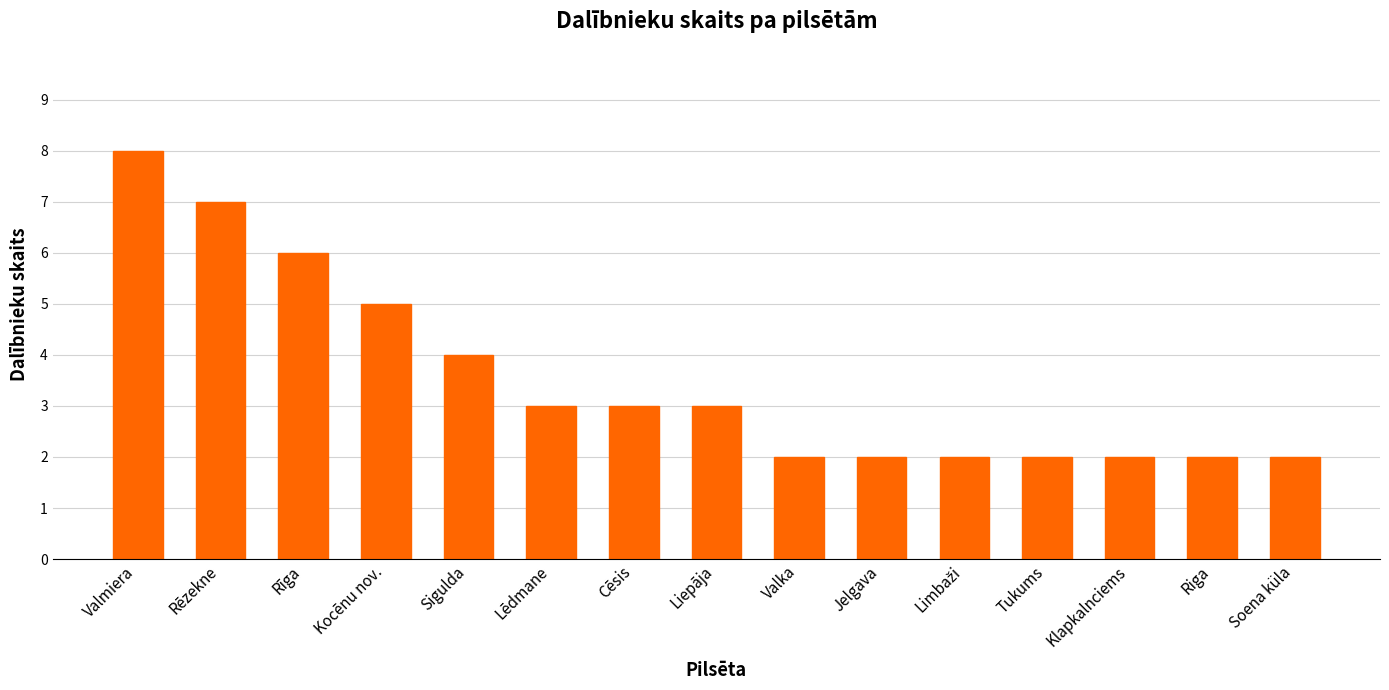

What is the change in value from Sigulda to Jelgava?

-2